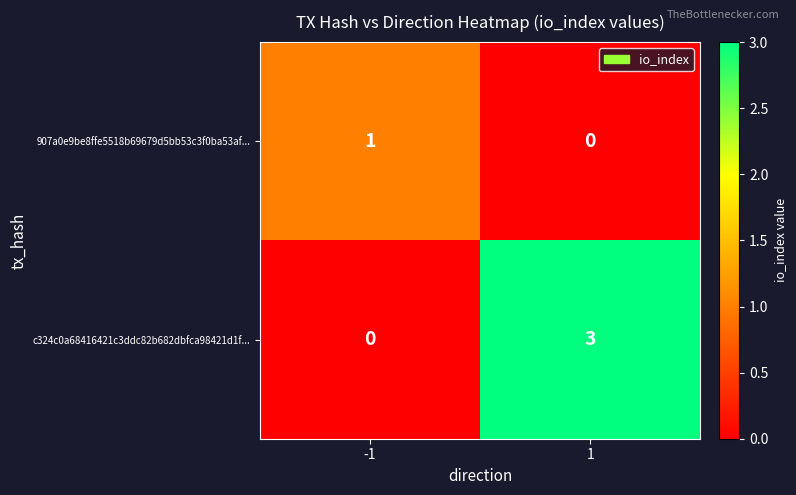

Rank the series at -1 from highest to lowest value.

907a0e9be8ffe5518b69679d5bb53c3f0ba53af..., c324c0a68416421c3ddc82b682dbfca98421d1f...